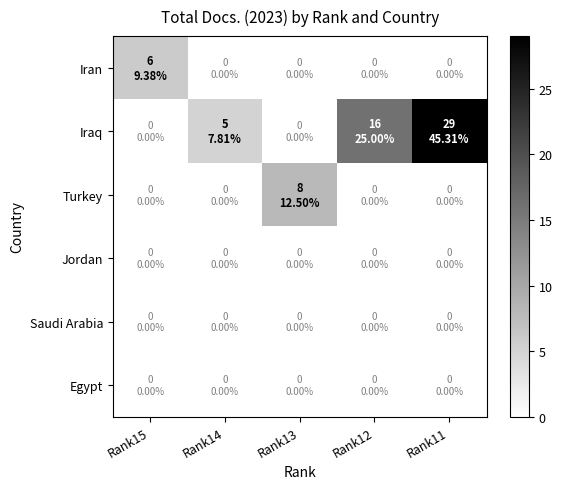

What is the total value across all series at Rank14?

5